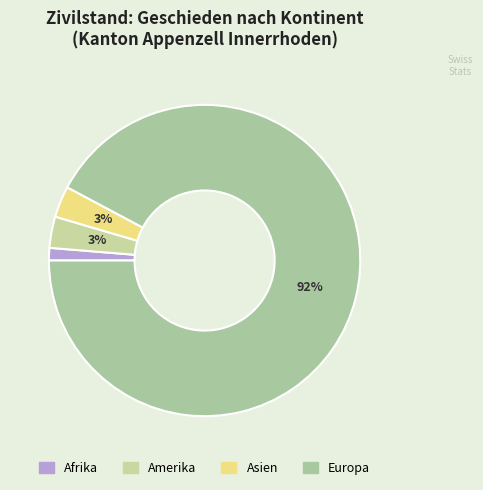

What is the total percentage of Afrika and Asien?

4.5%